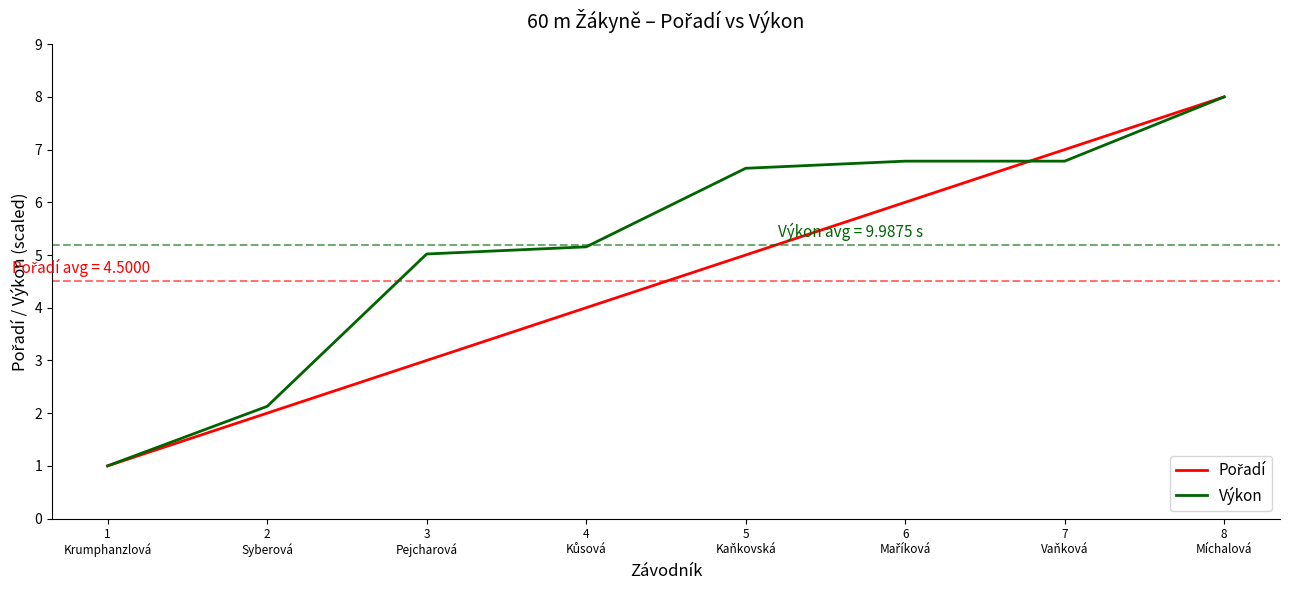

What is the greatest value displayed?

8.0